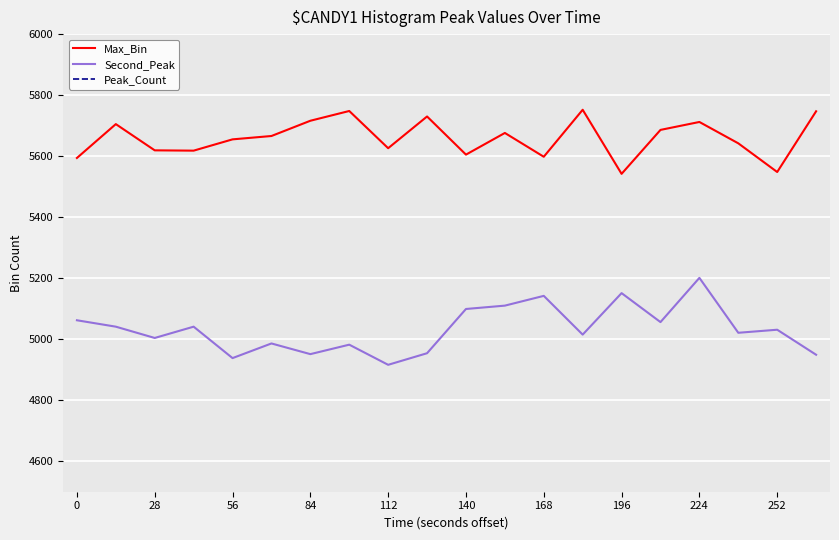

True or false: Second_Peak has a value of 8210 at 140.

False